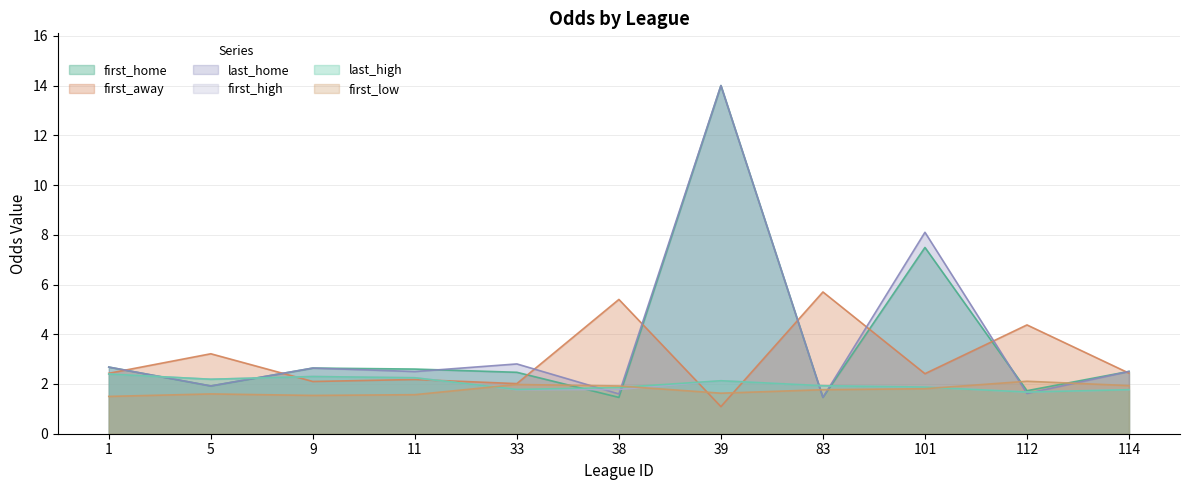

Does the chart have visible grid lines?

Yes